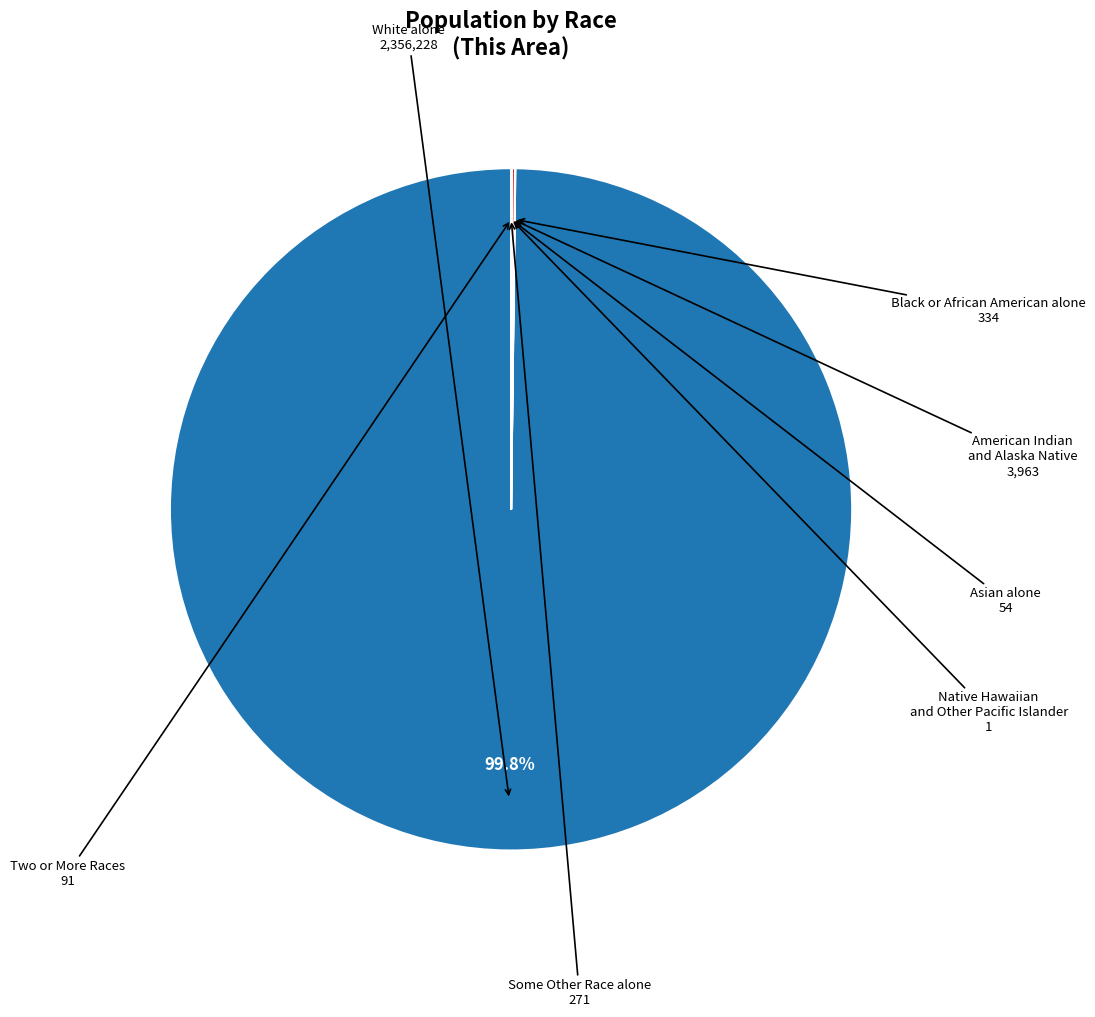

Which category has the biggest portion of the pie?

White alone